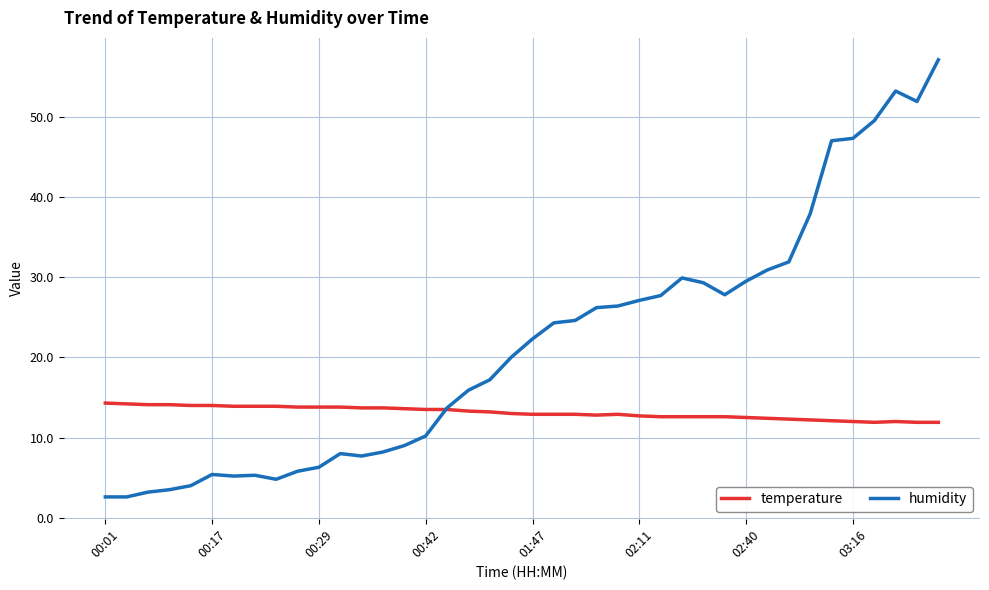

What is the maximum value shown in the chart?

57.1